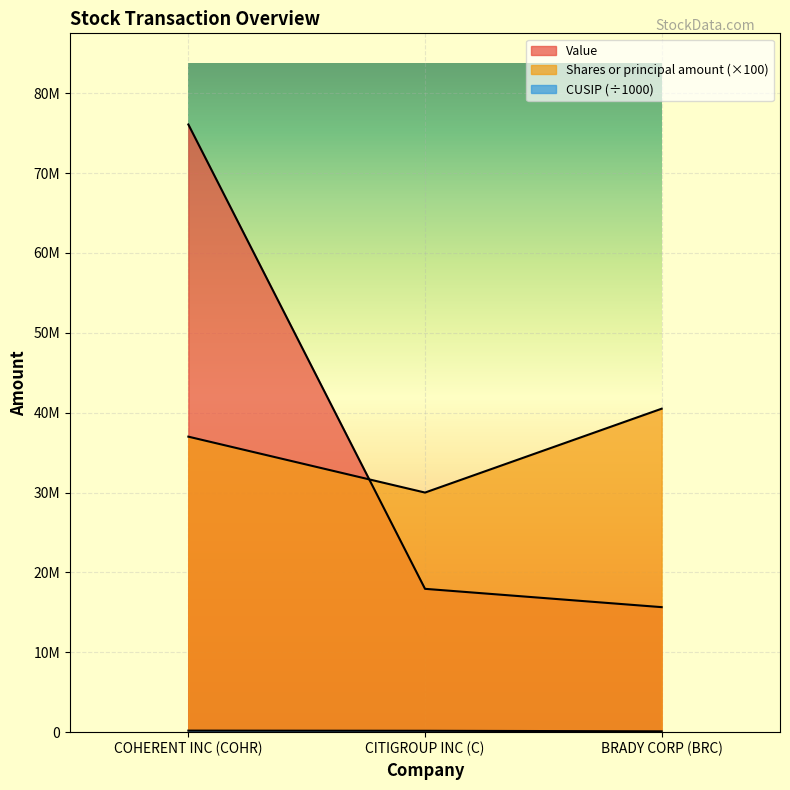

What is the minimum value shown in the chart?

104674.1